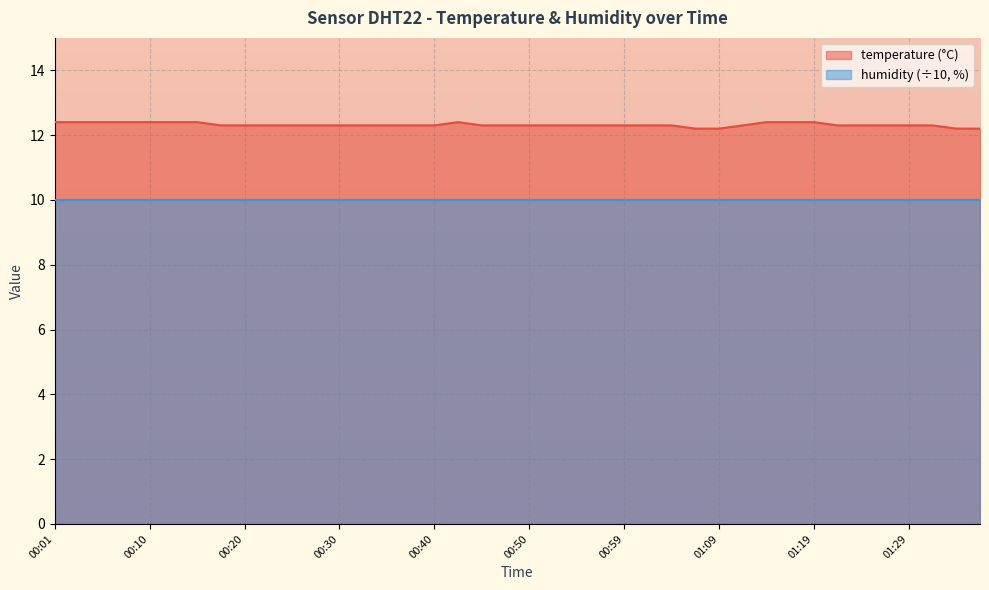

Reading left to right, what are all the values shown in this chart?

00:01=12.4	00:03=12.4	00:06=12.4	00:08=12.4	00:10=12.4	00:13=12.4	00:15=12.4	00:18=12.3	00:20=12.3	00:23=12.3	00:25=12.3	00:28=12.3	00:30=12.3	00:32=12.3	00:35=12.3	00:37=12.3	00:40=12.3	00:42=12.4	00:45=12.3	00:47=12.3	00:50=12.3	00:52=12.3	00:54=12.3	00:57=12.3	00:59=12.3	01:02=12.3	01:04=12.3	01:07=12.2	01:09=12.2	01:12=12.3	01:14=12.4	01:17=12.4	01:19=12.4	01:22=12.3	01:24=12.3	01:26=12.3	01:29=12.3	01:31=12.3	01:34=12.2	01:36=12.2